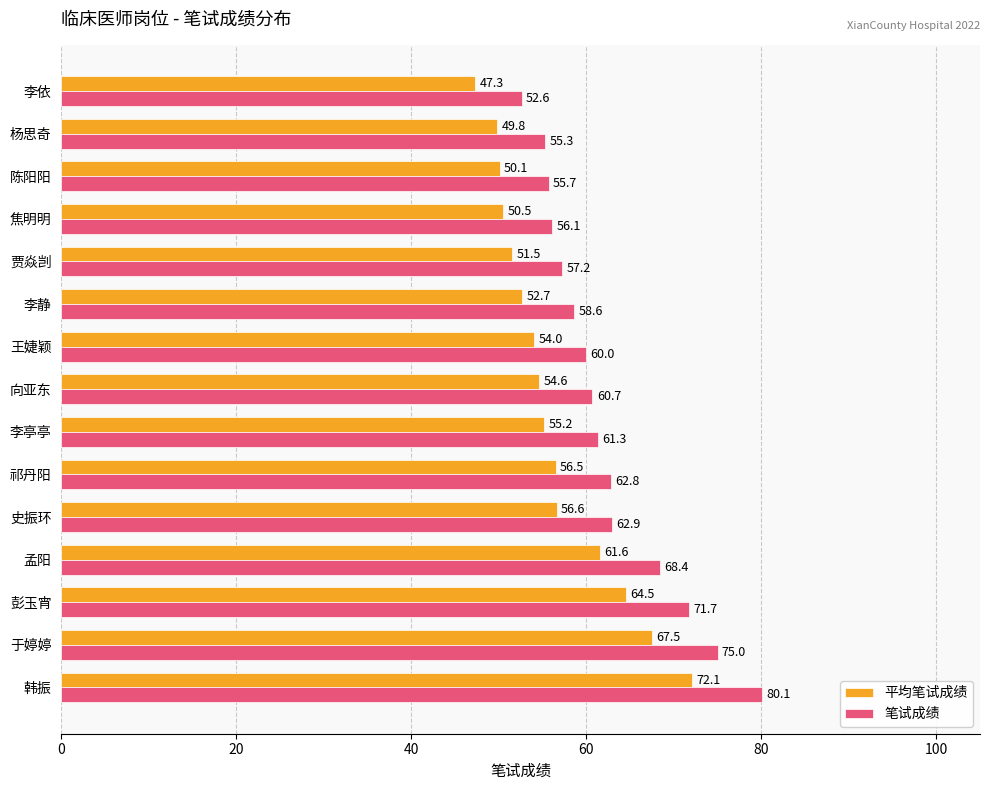

Read the 笔试成绩 value at 焦明明.

56.1